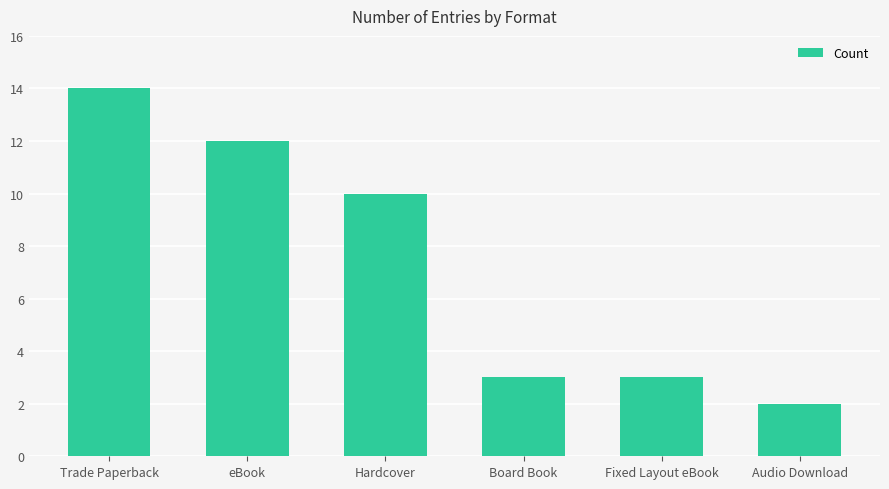

Reading right to left, transcribe all the data shown in this chart.

2	3	3	10	12	14